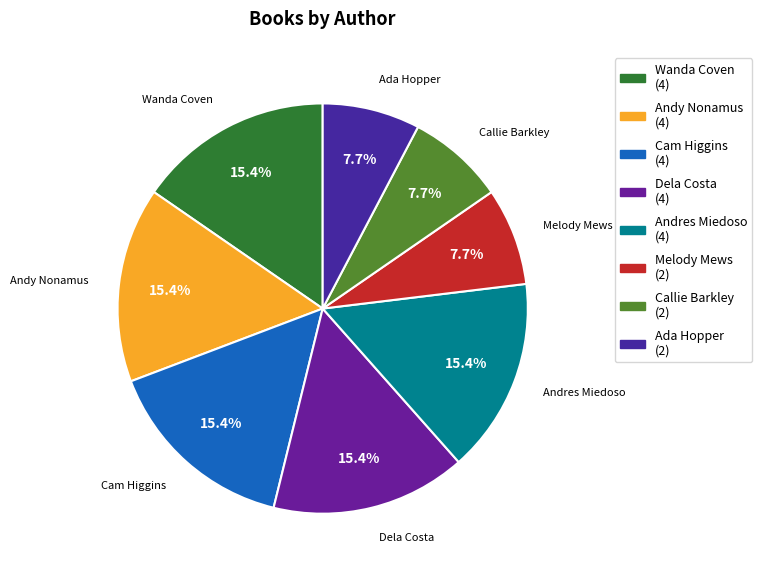

To the nearest percent, what is the difference between the largest and smallest slice percentages?

8%